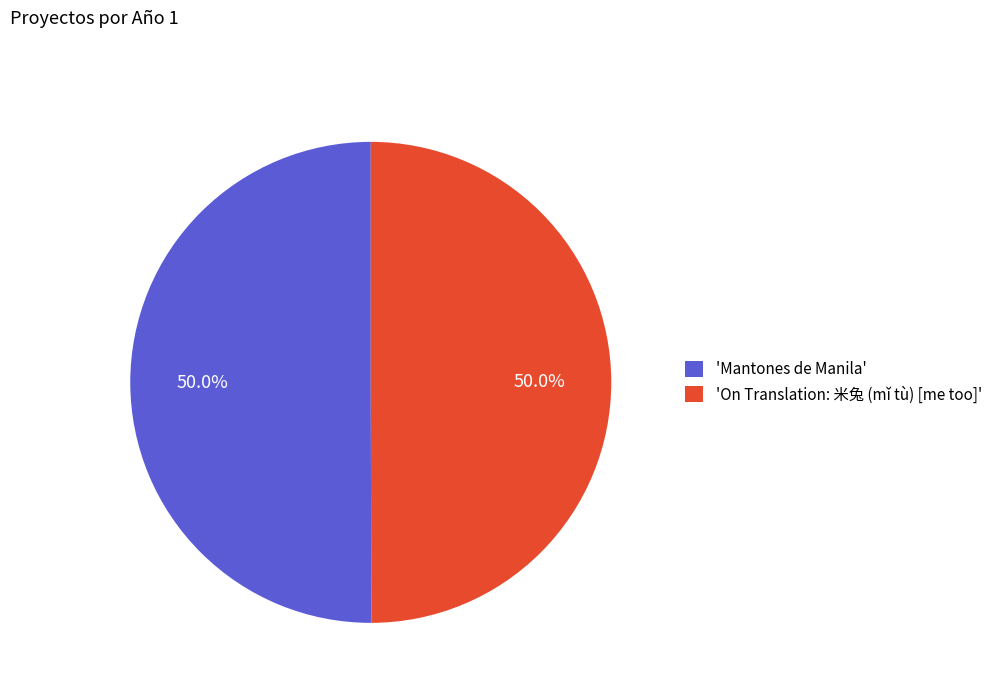

What is the total percentage of 'On Translation: 米兔 (mǐ tù) [me too]' and 'Mantones de Manila'?

100.0%